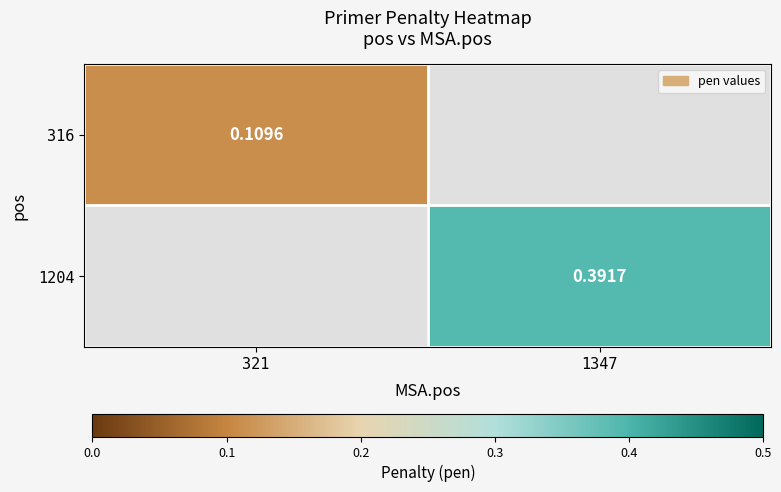

Is the value of 1204 at 1347 greater than the value of 316 at 321?

Yes